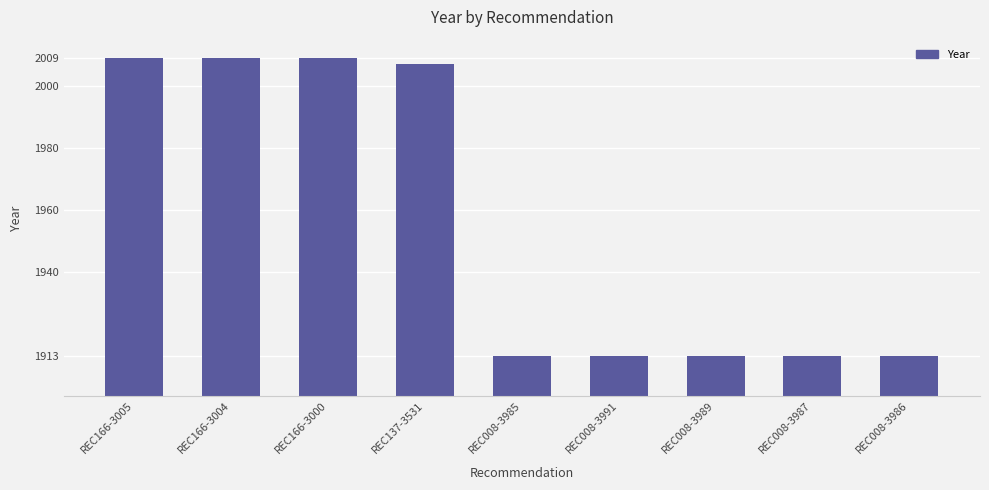

What is the label of the 6th bar from the right?

REC137-3531